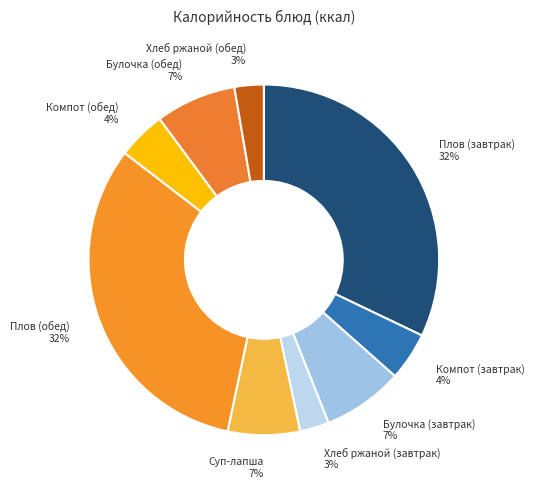

How many slices are in this pie chart?

9